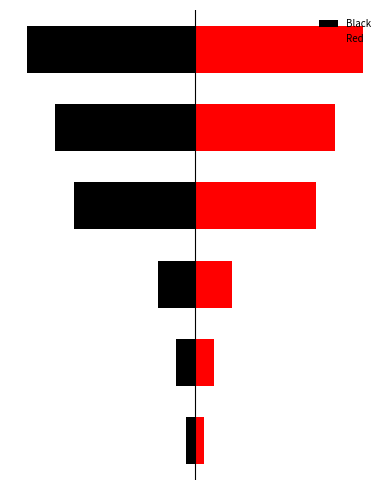

Reading left to right, what are all the values shown in this chart?

Black: -1	-2	-4	-13	-15	-18
Red: 1	2	4	13	15	18